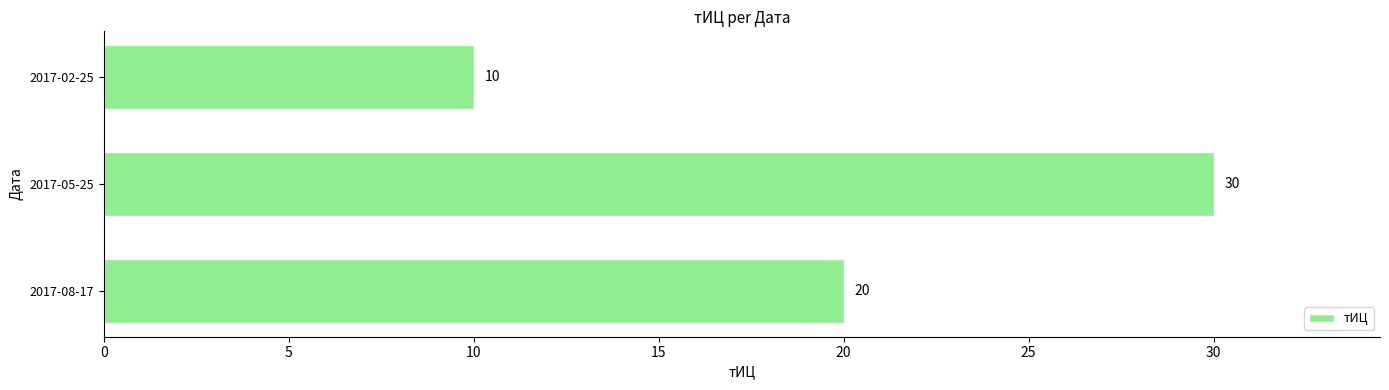

How many bars are there in total?

3